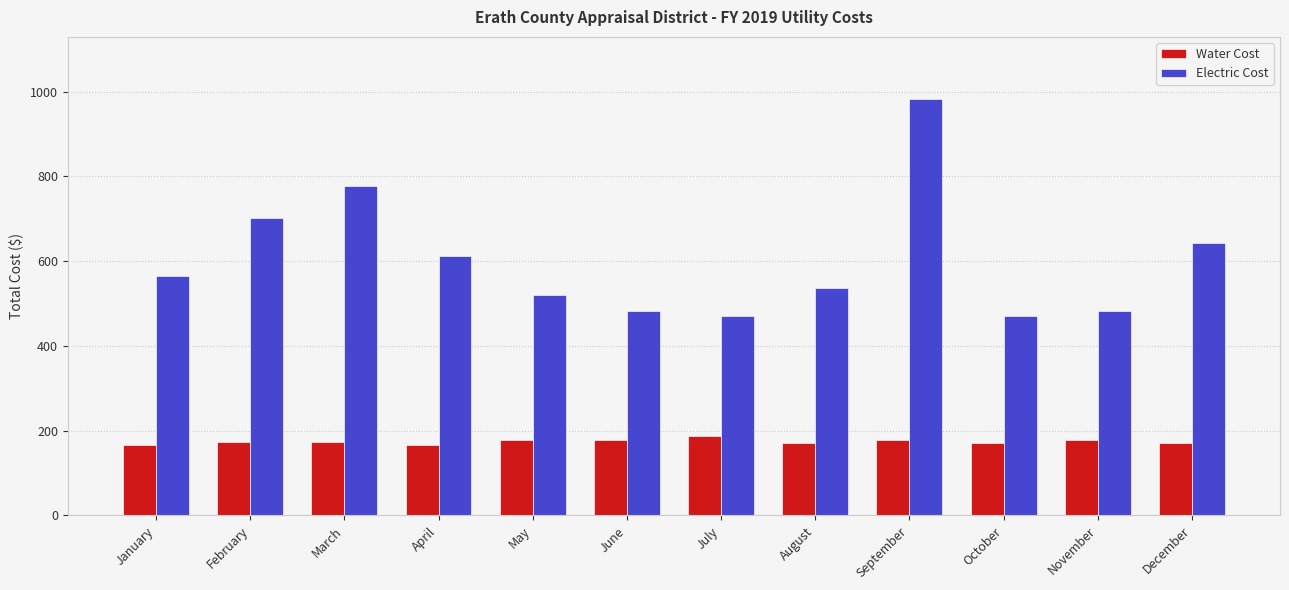

List the series in order of their peak value, lowest first.

Water Cost, Electric Cost